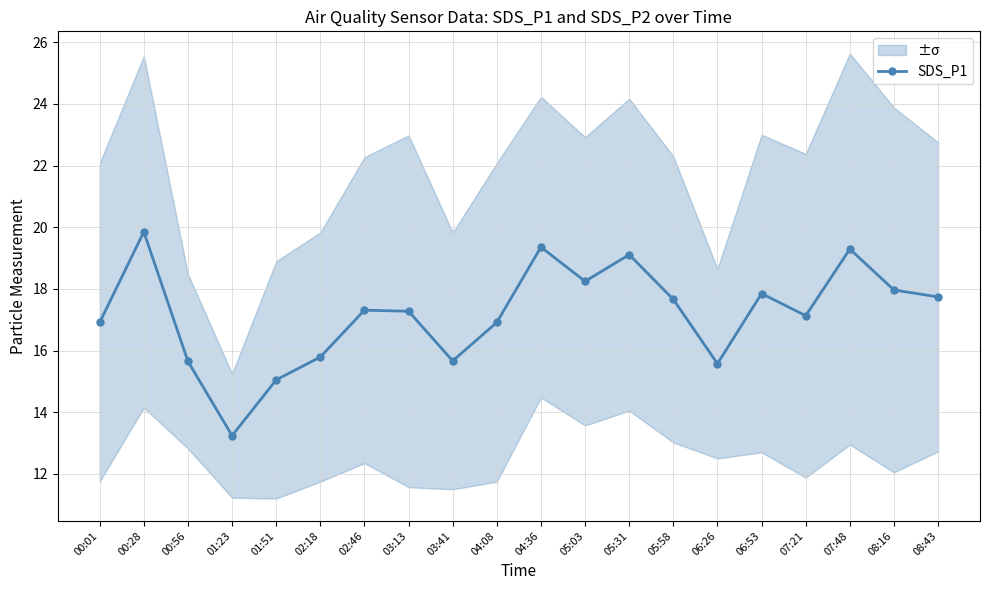

True or false: the data shows 17.3 at 03:13.

True